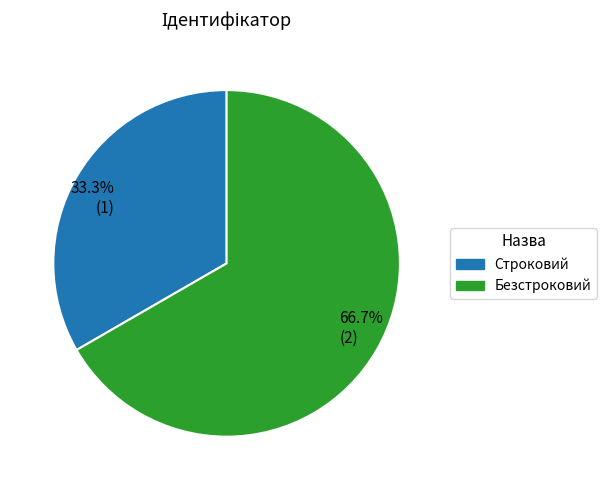

To the nearest percent, what is the difference between the largest and smallest slice percentages?

33%